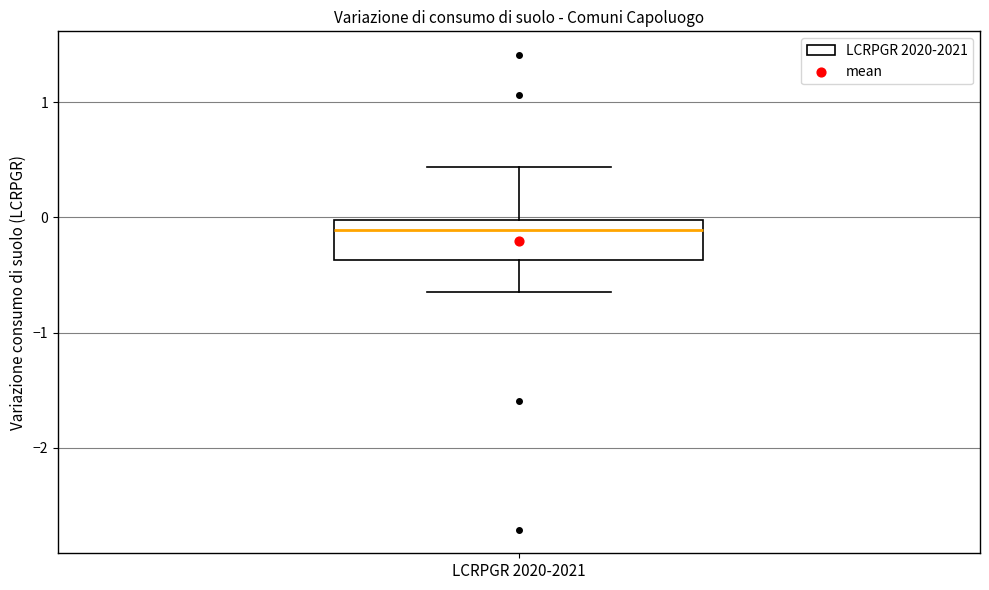

Read this box plot against the y-axis: the position of the median line, the range covered by the box, and the ends of both whiskers. The values are not printed on the chart, so give them approximately, as read against the axis.

median -0.1, box -0.4 to 0.0, whiskers -0.7 to 0.4